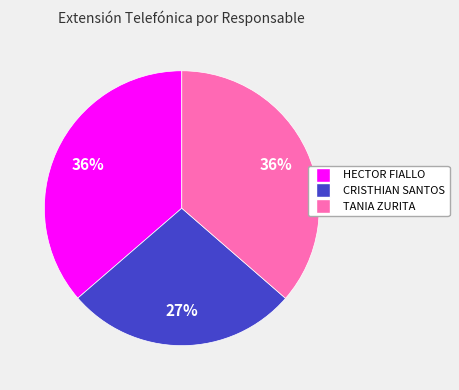

To the nearest percent, what is the average slice percentage?

33%